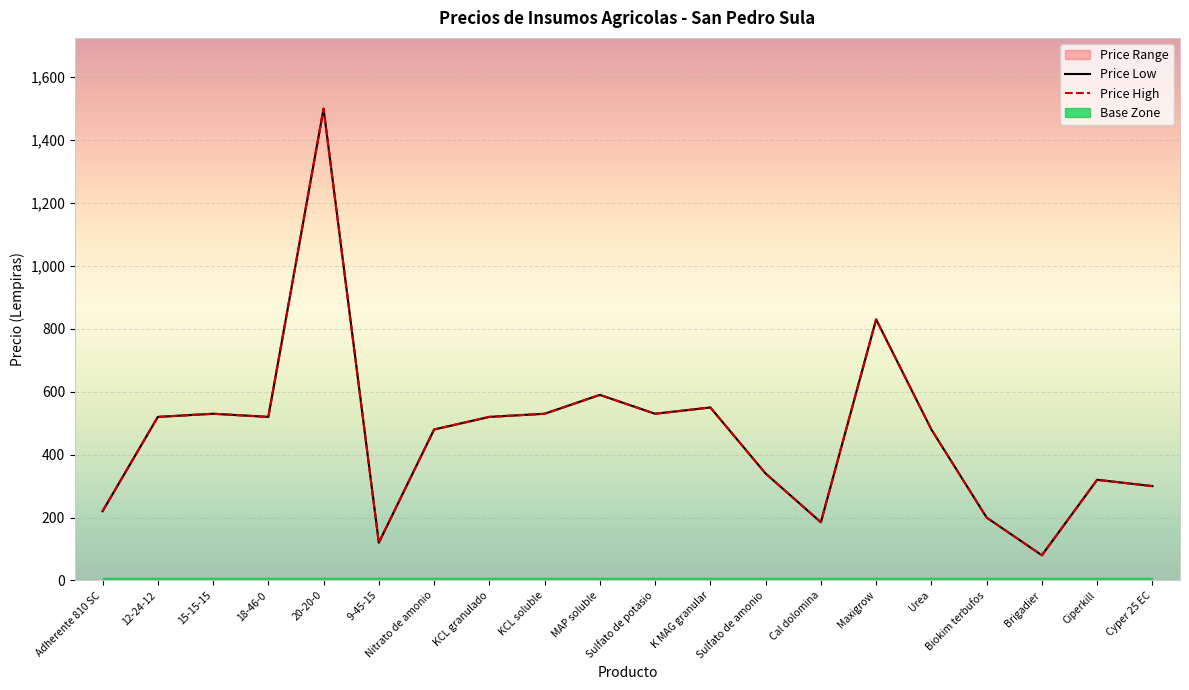

How many values in the Price High series exceed 520?

7